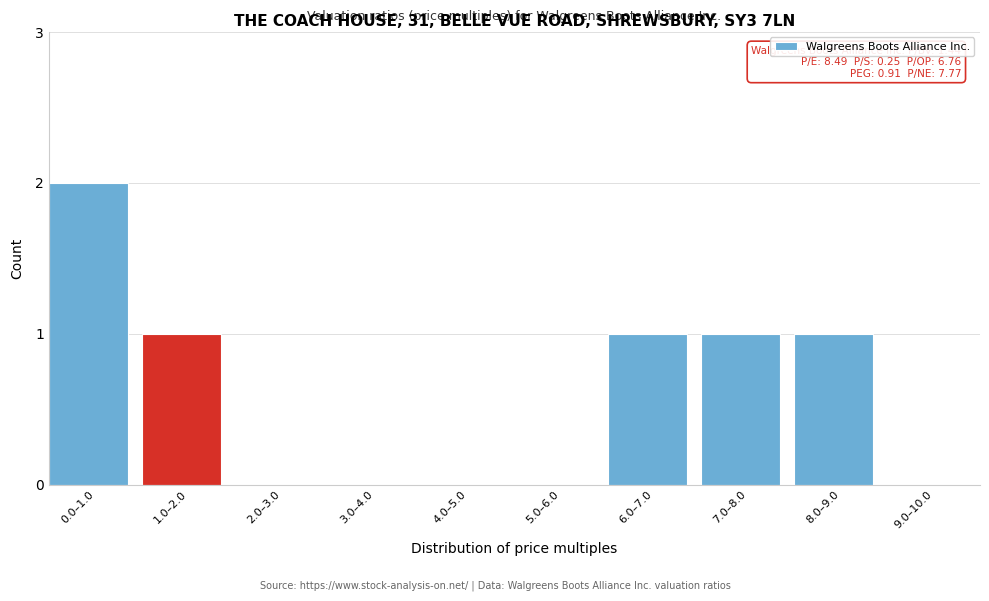

Reading left to right, extract all data points from this chart.

0.0–1.0=2	1.0–2.0=1	2.0–3.0=0	3.0–4.0=0	4.0–5.0=0	5.0–6.0=0	6.0–7.0=1	7.0–8.0=1	8.0–9.0=1	9.0–10.0=0